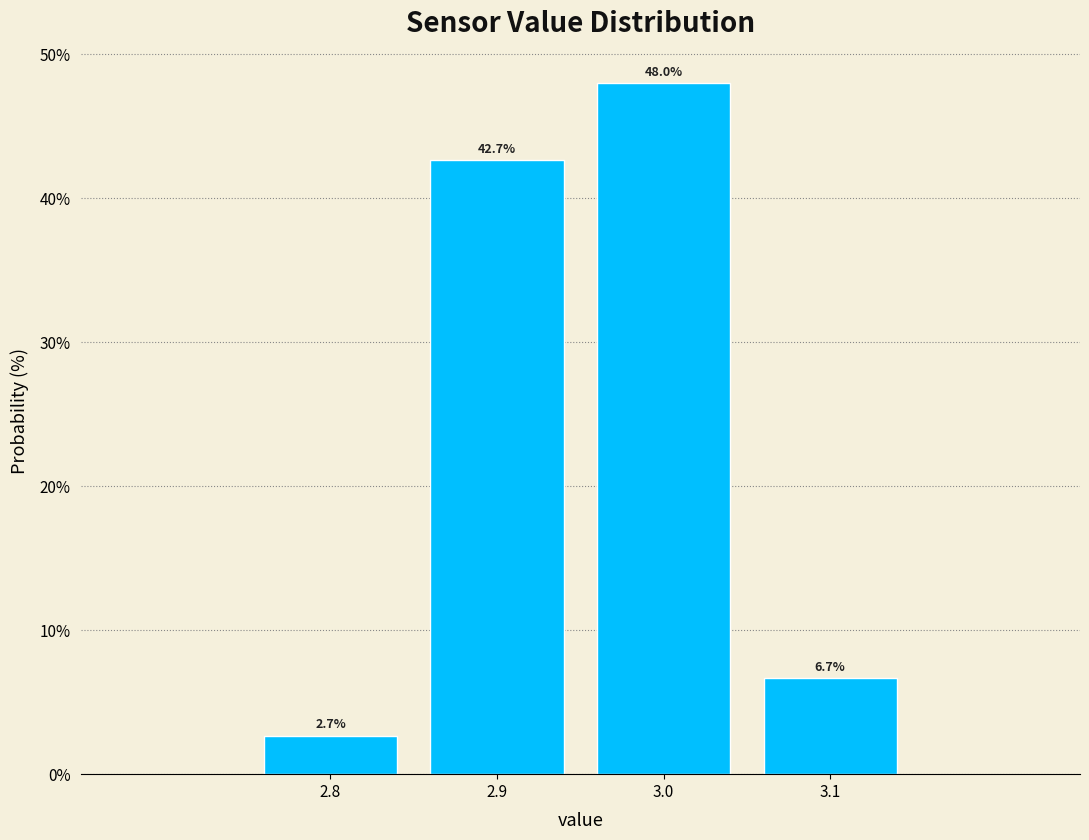

Reading right to left, transcribe all the data shown in this chart.

6.7	48.0	42.7	2.7